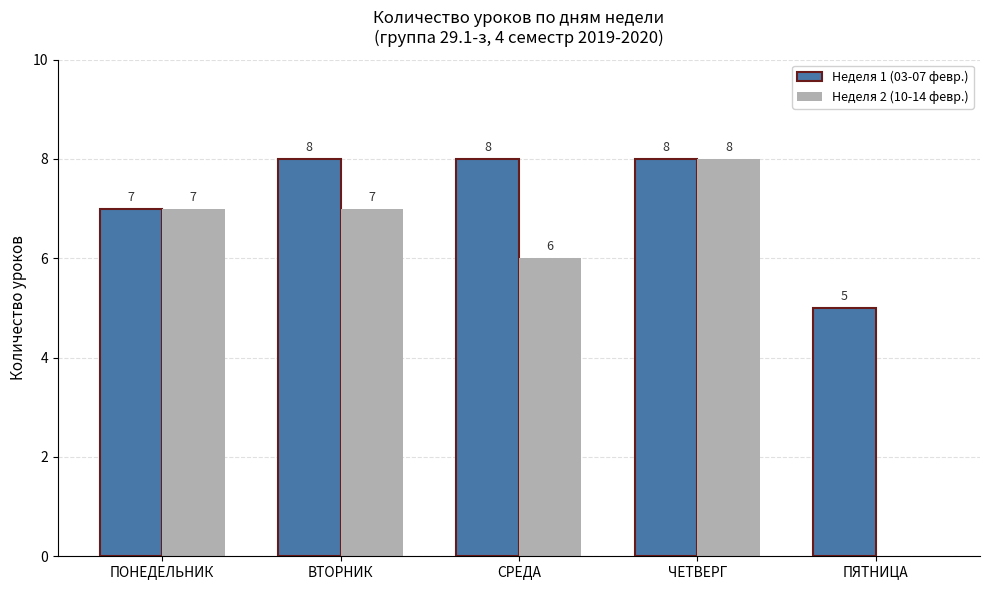

What is the greatest value displayed?

8